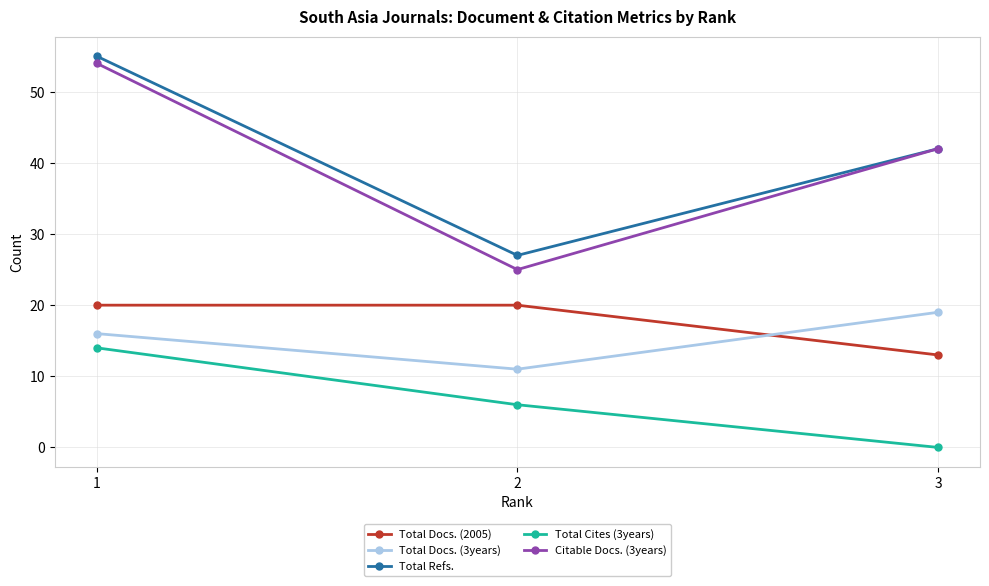

What is the value of the Citable Docs. (3years) point at the 3rd from the left?

42